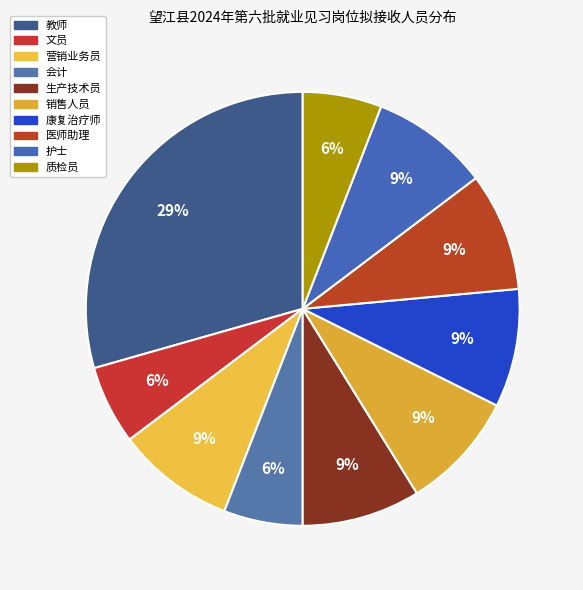

What is the ratio of the value at 营销业务员 to the value at 销售人员?

1.0